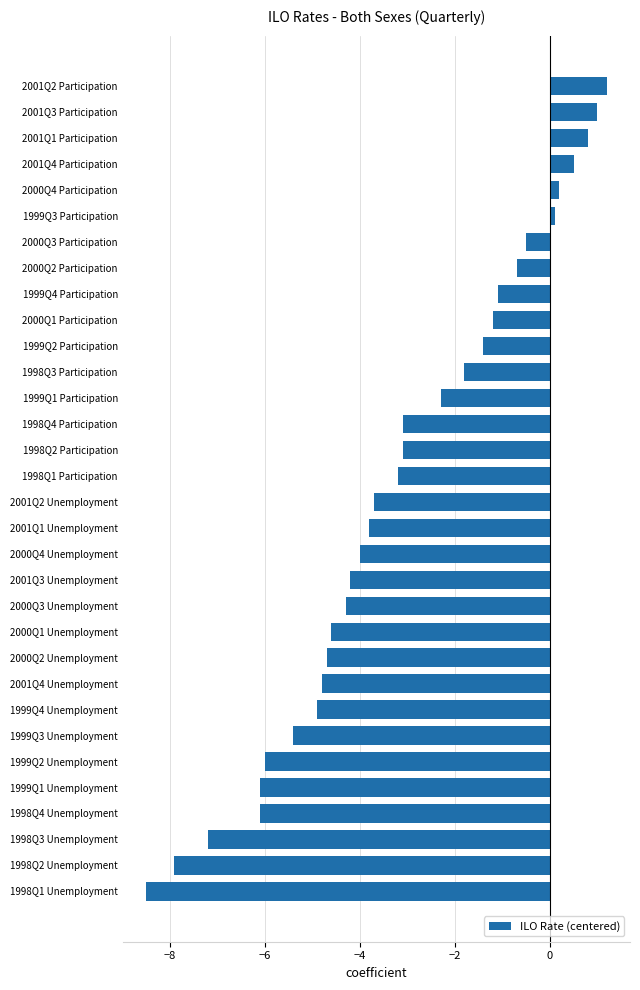

The chart shows a value of -1.8 at 1998Q3 Participation. True or false?

True